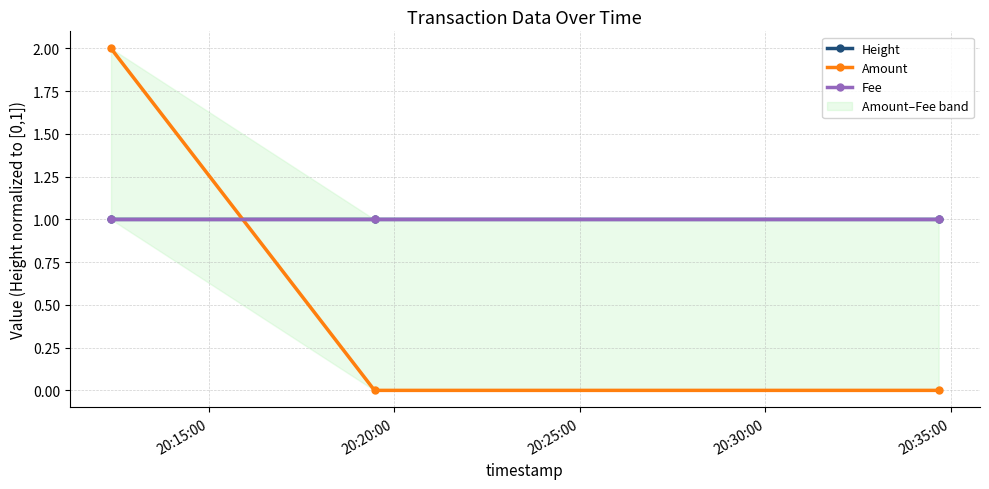

What is the minimum value for Height?

1.0